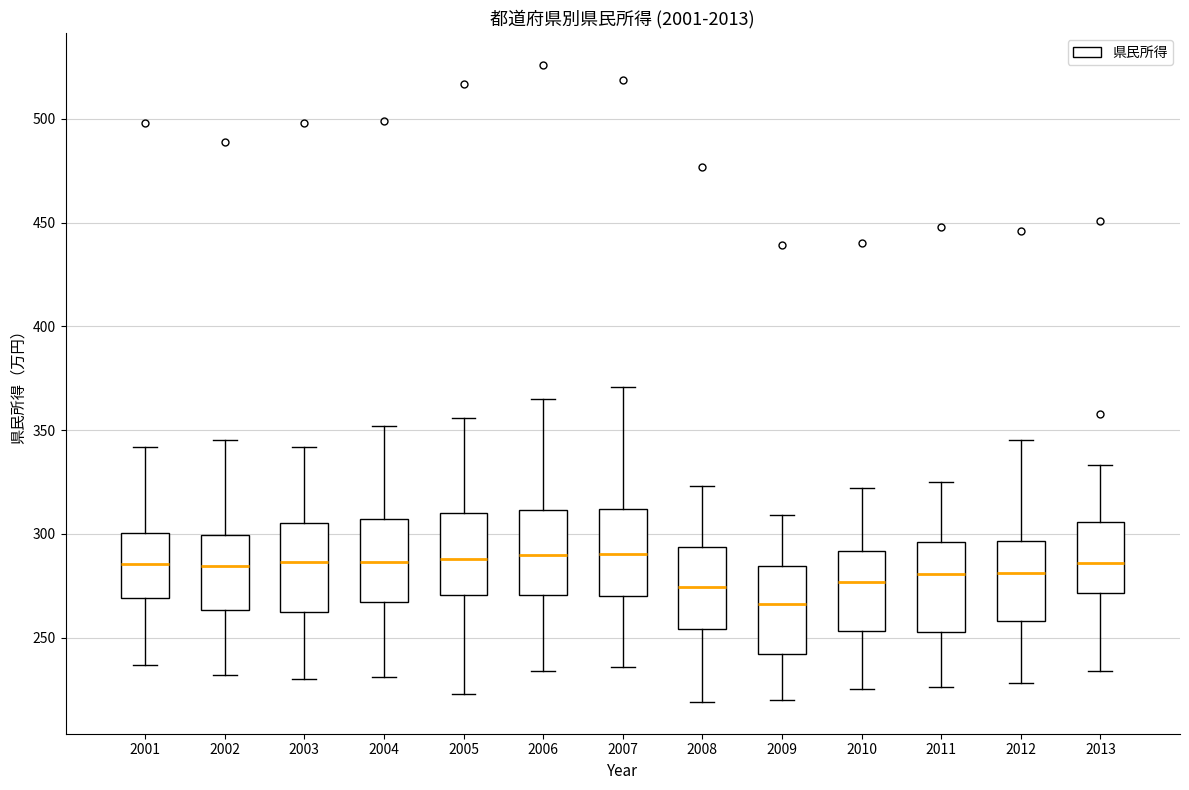

Reading left to right, read every box against the y-axis: the position of its median line, the range the box covers, and the ends of its whiskers. The values are not printed on the chart, so give them approximately, as read against the axis.

2001: median 285, box 270 to 300, whiskers 235 to 340
2002: median 285, box 265 to 300, whiskers 230 to 345
2003: median 285, box 260 to 305, whiskers 230 to 340
2004: median 285, box 265 to 305, whiskers 230 to 350
2005: median 290, box 270 to 310, whiskers 225 to 355
2006: median 290, box 270 to 310, whiskers 235 to 365
2007: median 290, box 270 to 310, whiskers 235 to 370
2008: median 275, box 255 to 295, whiskers 220 to 325
2009: median 265, box 240 to 285, whiskers 220 to 310
2010: median 275, box 255 to 290, whiskers 225 to 320
2011: median 280, box 255 to 295, whiskers 225 to 325
2012: median 280, box 260 to 295, whiskers 230 to 345
2013: median 285, box 270 to 305, whiskers 235 to 335